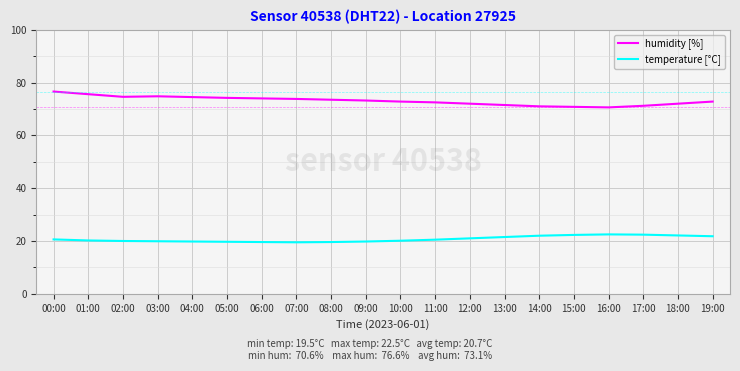

Is it true that temperature [°C] equals 33.6 at 08:00?

False